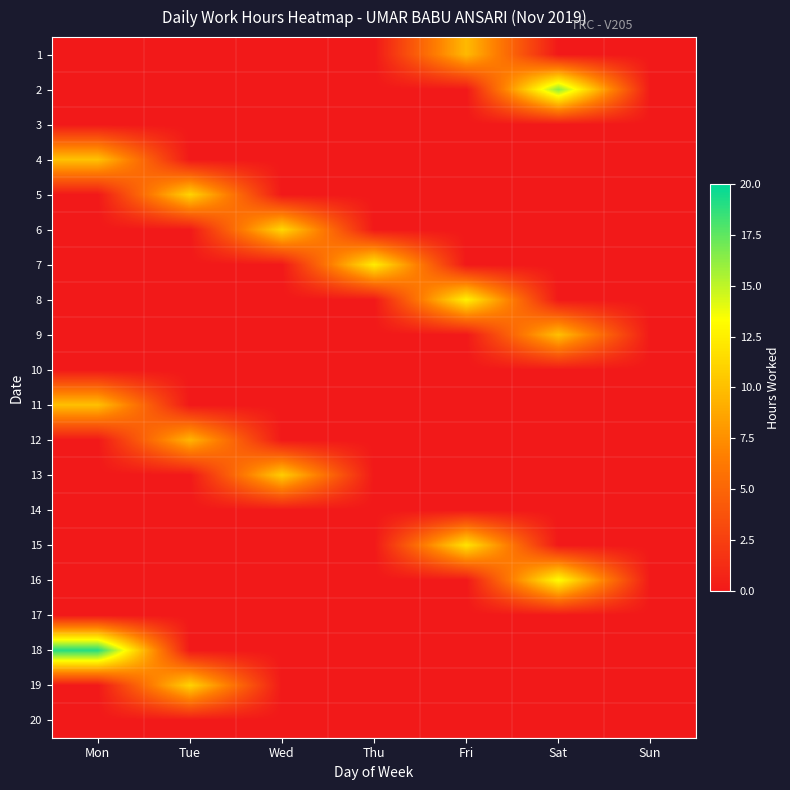

At Tue, list the series in order from smallest to largest.

1, 2, 3, 4, 6, 7, 8, 9, 10, 11, 13, 14, 15, 16, 17, 18, 20, 12, 5, 19